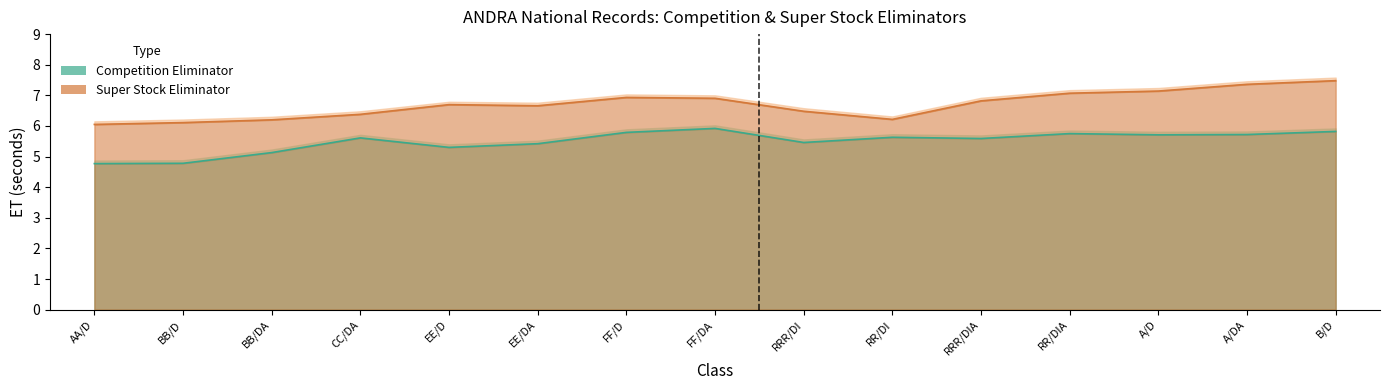

What is the minimum value shown in the chart?

4.8